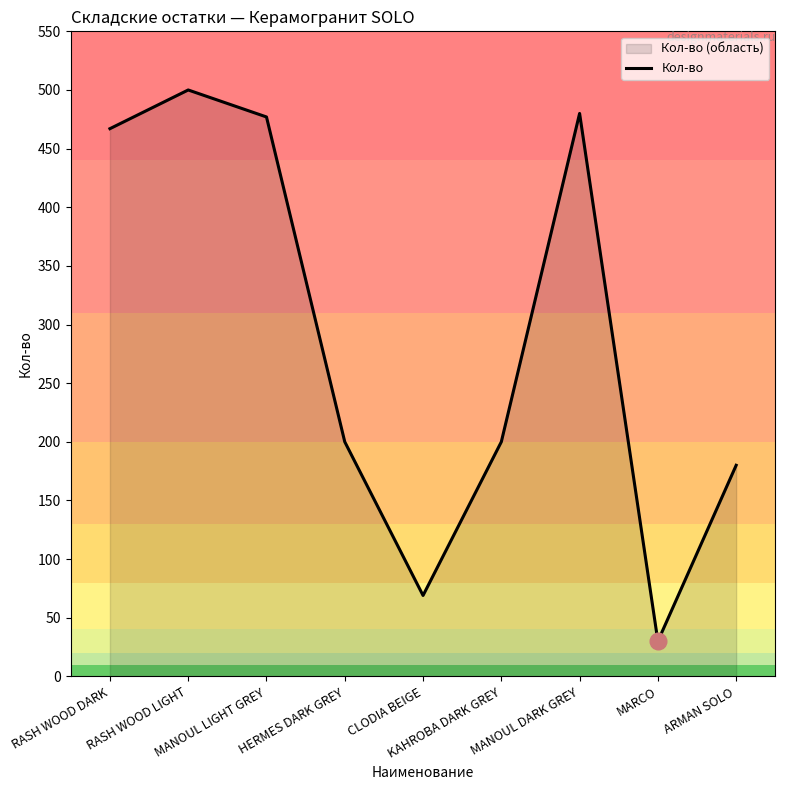

At which label is the value closest to 265?

HERMES DARK GREY